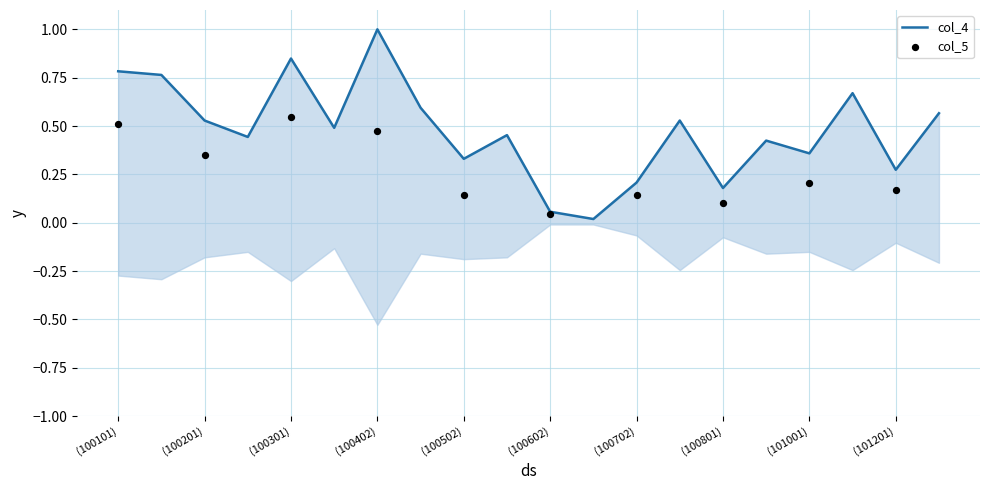

What is the ratio of the value at (100702) to the value at (100402)?

0.2